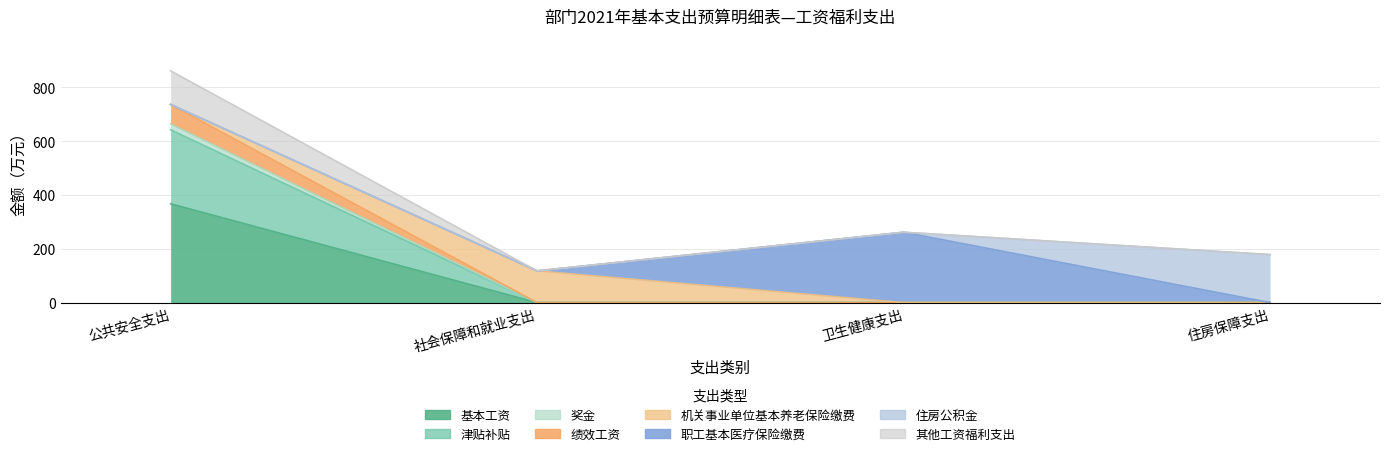

What is the label of the 3rd point from the left?

卫生健康支出